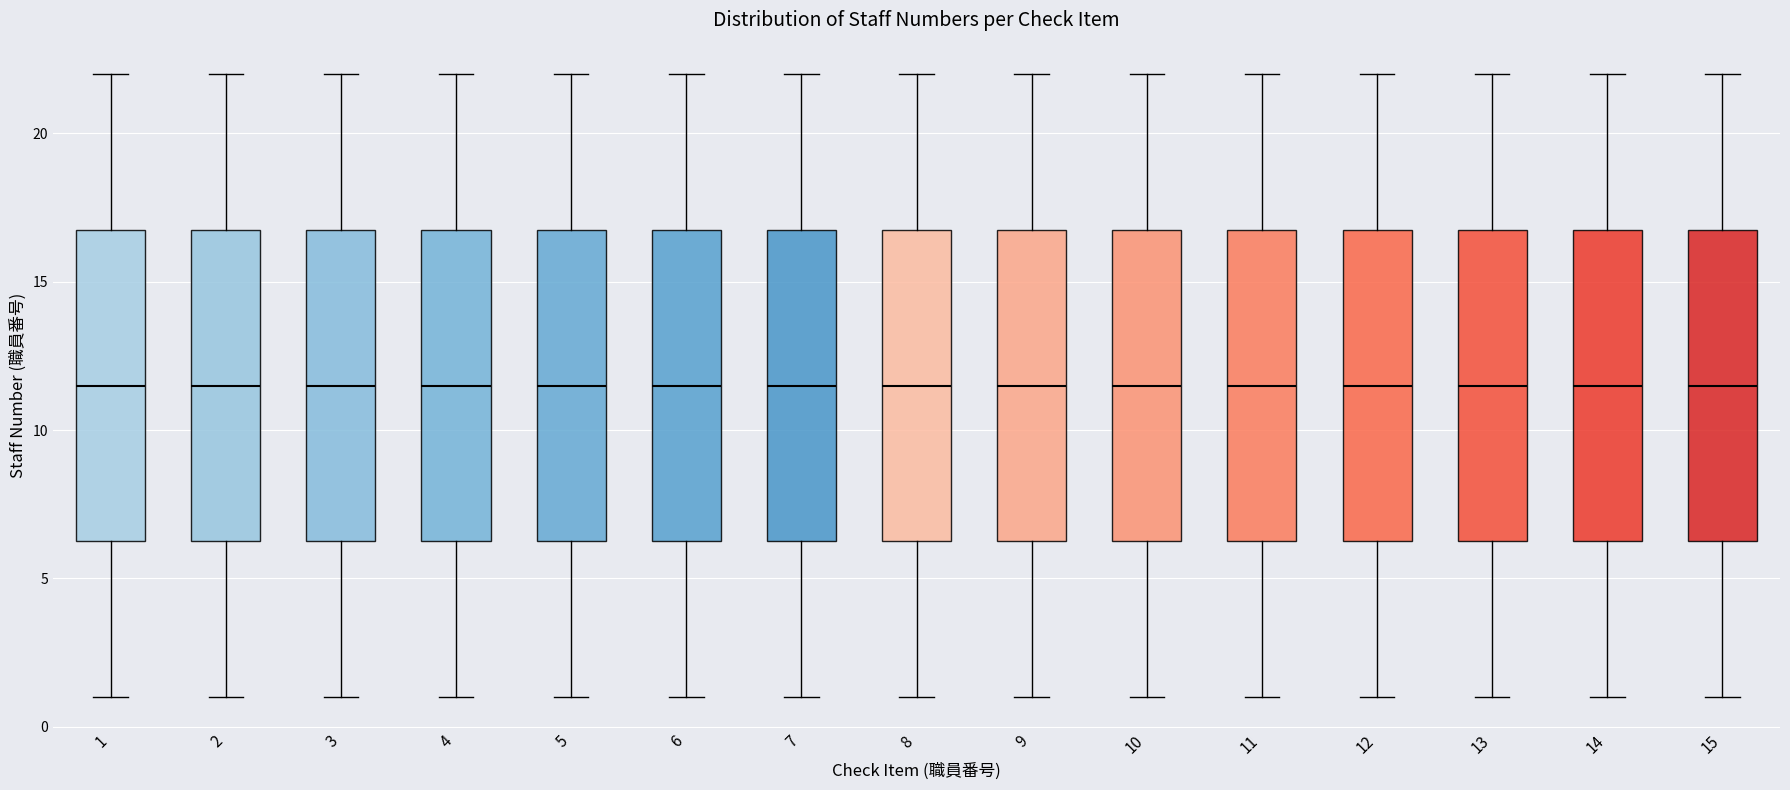

Reading left to right, read every box against the y-axis: the position of its median line, the range the box covers, and the ends of its whiskers. The values are not printed on the chart, so give them approximately, as read against the axis.

1: median 11.5, box 6.5 to 17.0, whiskers 1.0 to 22.0
2: median 11.5, box 6.5 to 17.0, whiskers 1.0 to 22.0
3: median 11.5, box 6.5 to 17.0, whiskers 1.0 to 22.0
4: median 11.5, box 6.5 to 17.0, whiskers 1.0 to 22.0
5: median 11.5, box 6.5 to 17.0, whiskers 1.0 to 22.0
6: median 11.5, box 6.5 to 17.0, whiskers 1.0 to 22.0
7: median 11.5, box 6.5 to 17.0, whiskers 1.0 to 22.0
8: median 11.5, box 6.5 to 17.0, whiskers 1.0 to 22.0
9: median 11.5, box 6.5 to 17.0, whiskers 1.0 to 22.0
10: median 11.5, box 6.5 to 17.0, whiskers 1.0 to 22.0
11: median 11.5, box 6.5 to 17.0, whiskers 1.0 to 22.0
12: median 11.5, box 6.5 to 17.0, whiskers 1.0 to 22.0
13: median 11.5, box 6.5 to 17.0, whiskers 1.0 to 22.0
14: median 11.5, box 6.5 to 17.0, whiskers 1.0 to 22.0
15: median 11.5, box 6.5 to 17.0, whiskers 1.0 to 22.0